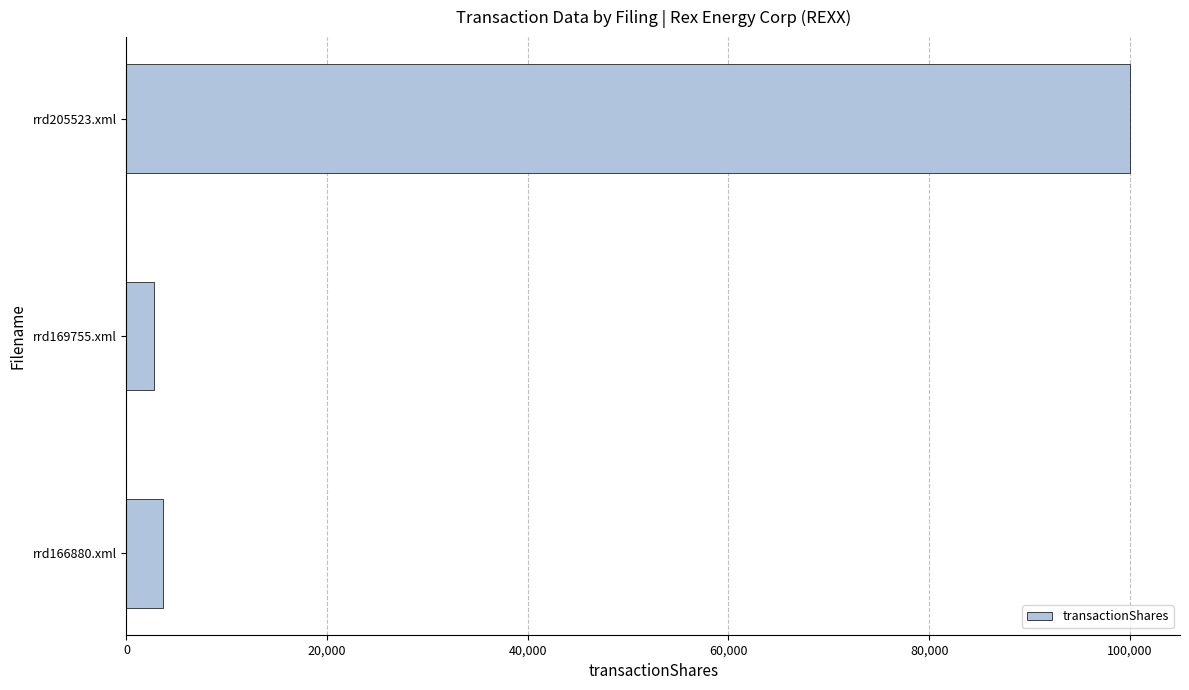

What is the label of the 1st bar from the bottom?

rrd166880.xml